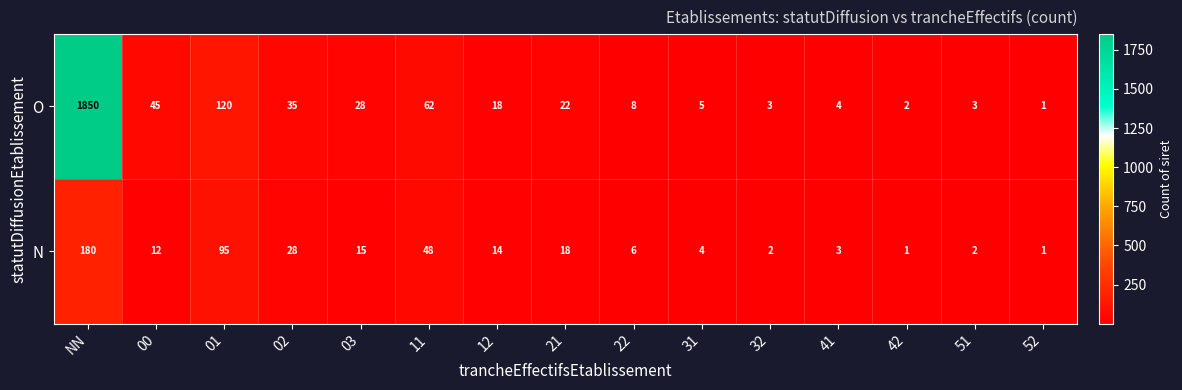

Which series changed the most between NN and 00?

O